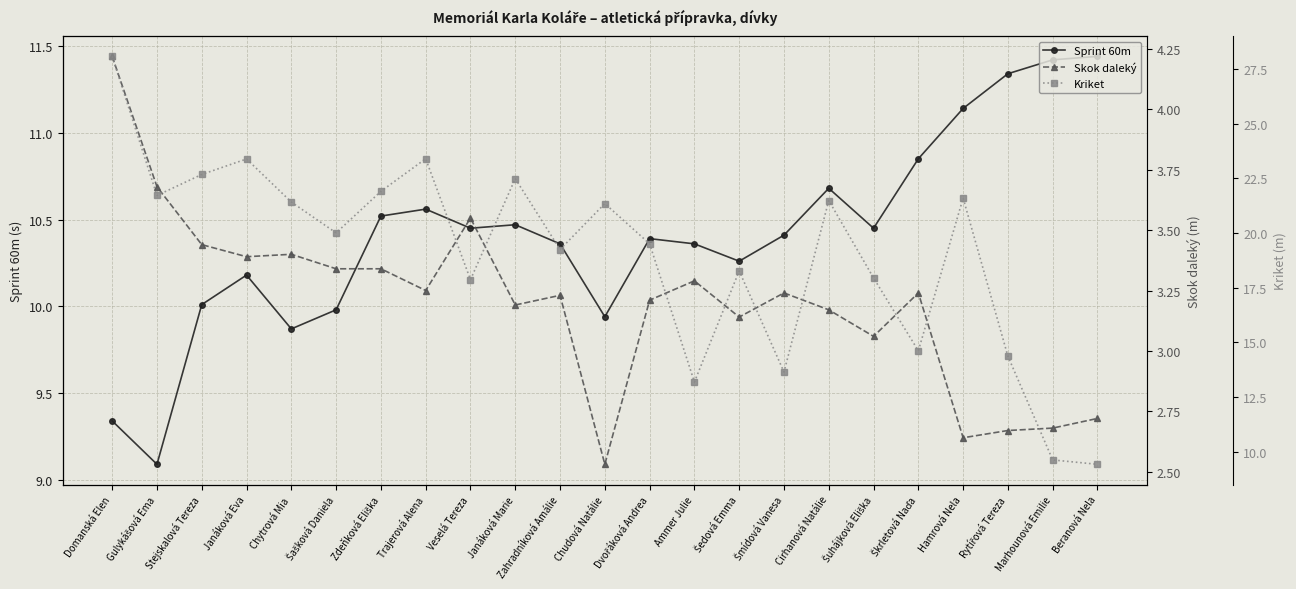

True or false: Sprint 60m and Skok daleký intersect in this chart.

False